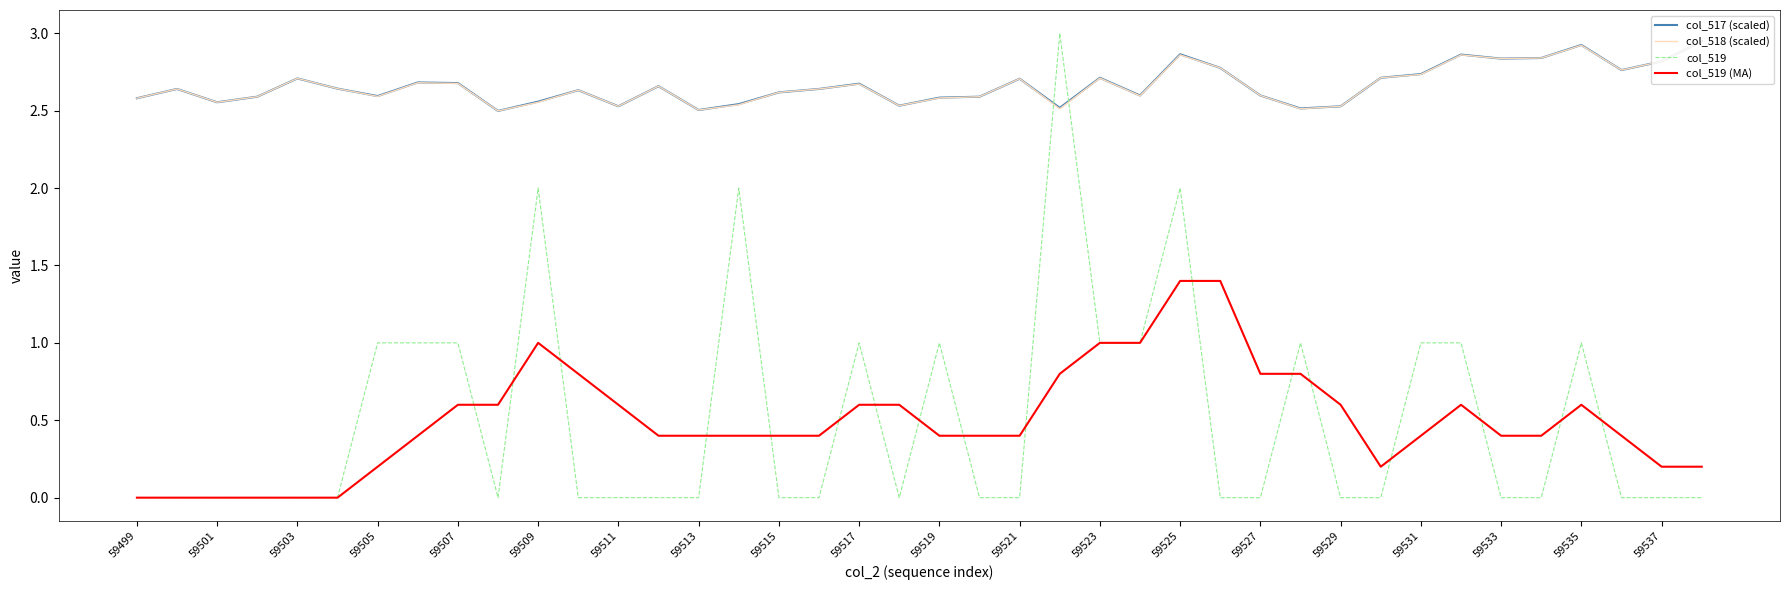

Which series has the widest spread of values?

col_519